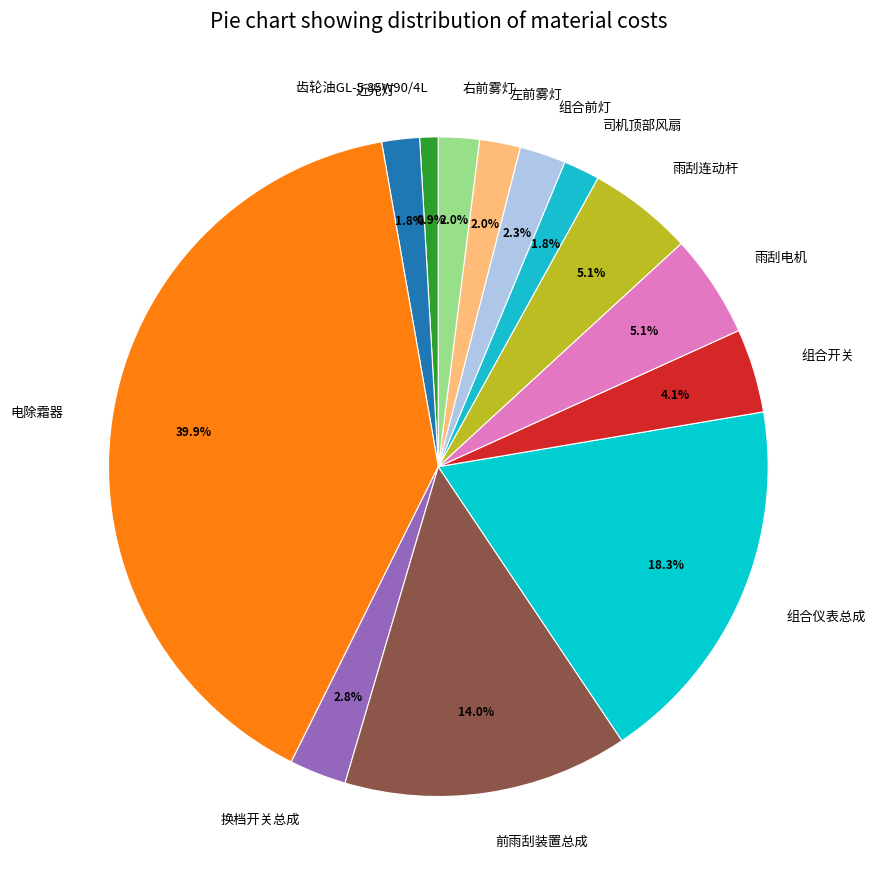

How many slices are in this pie chart?

13